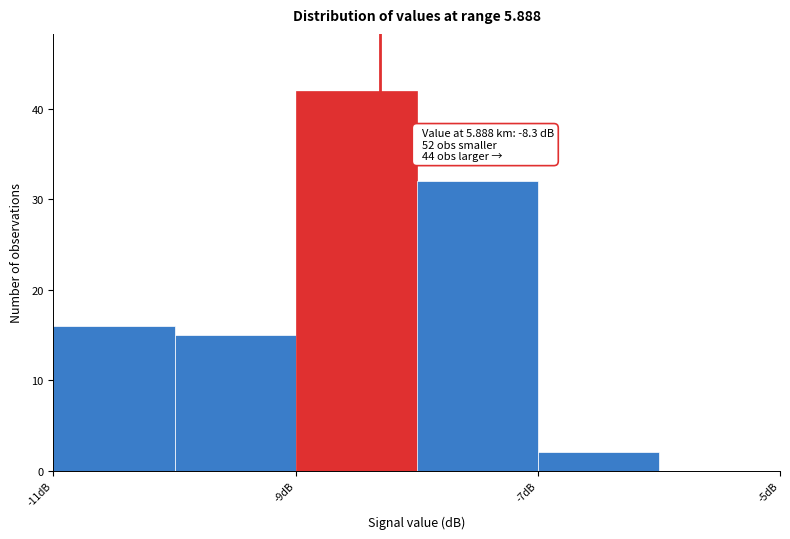

Over which range of the x-axis is the bar tallest?

-9 to -8